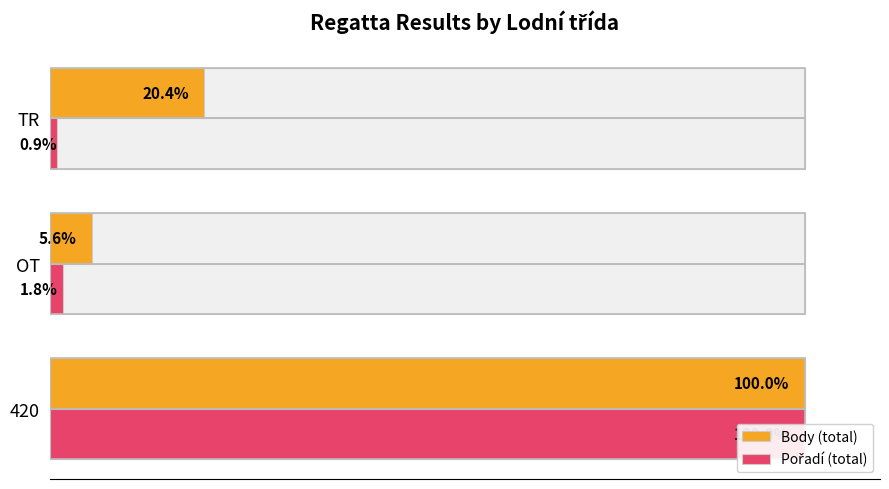

What is the value of the Body (total) bar at the 1st from the left?

100.0